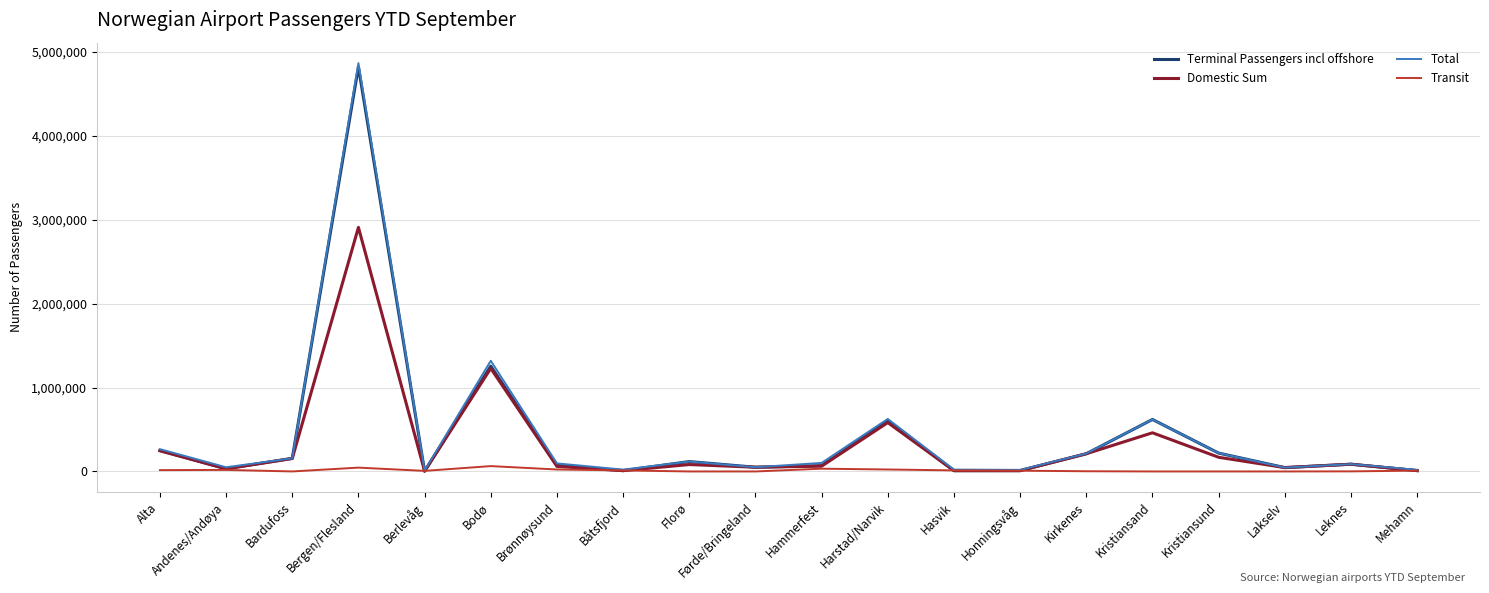

At which category is the sum across all series the highest?

Bergen/Flesland